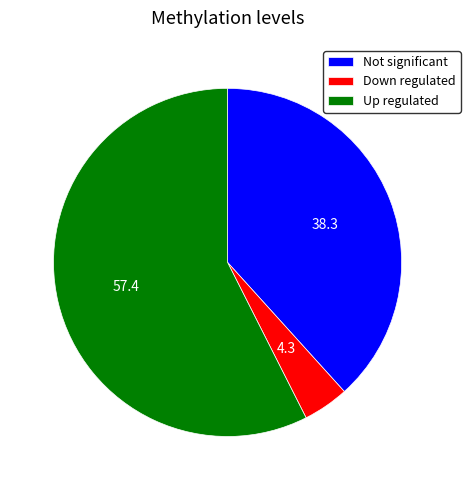

Count the number of slices in the pie.

3